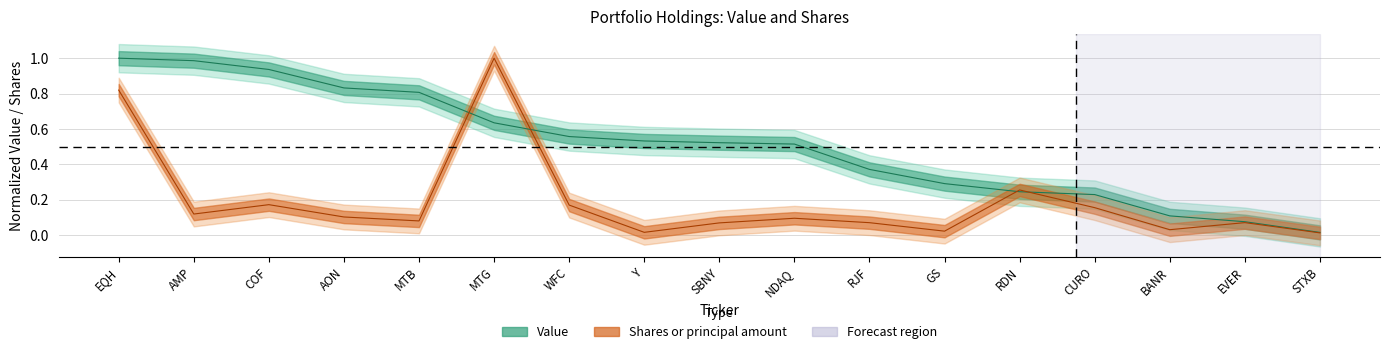

List the series in order of their overall mean, lowest first.

Shares or principal amount, Value